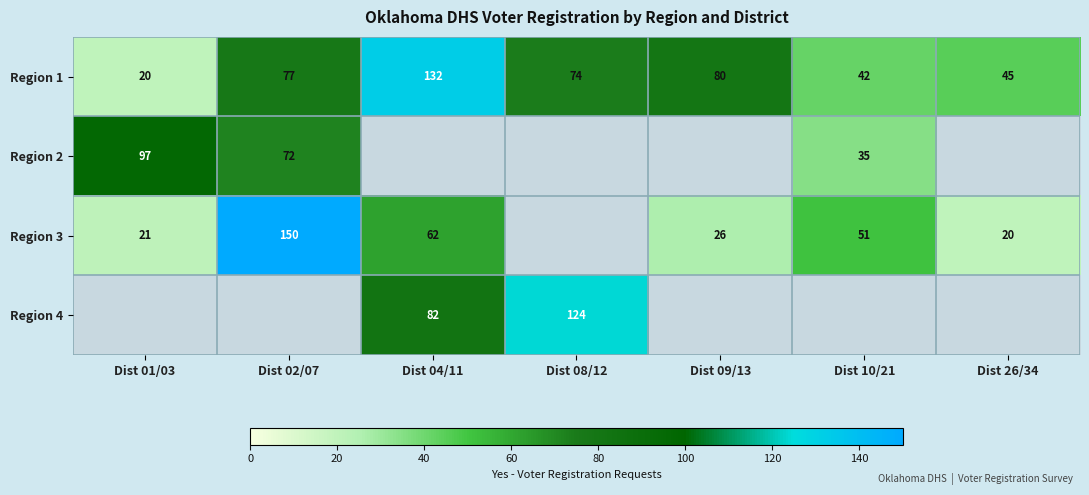

Which has a higher value, Dist 08/12 or Dist 04/11?

Dist 04/11